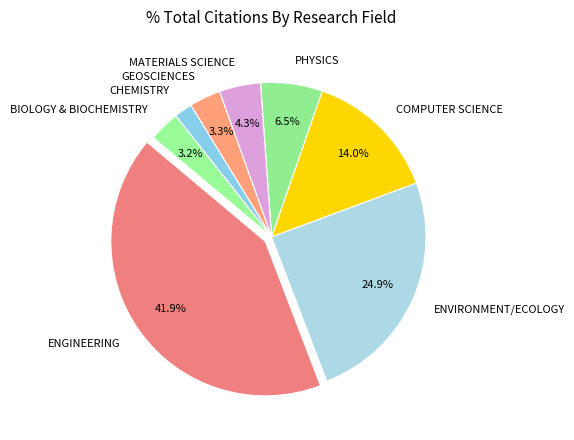

To the nearest percent, what percentage of the pie is ENVIRONMENT/ECOLOGY?

25%